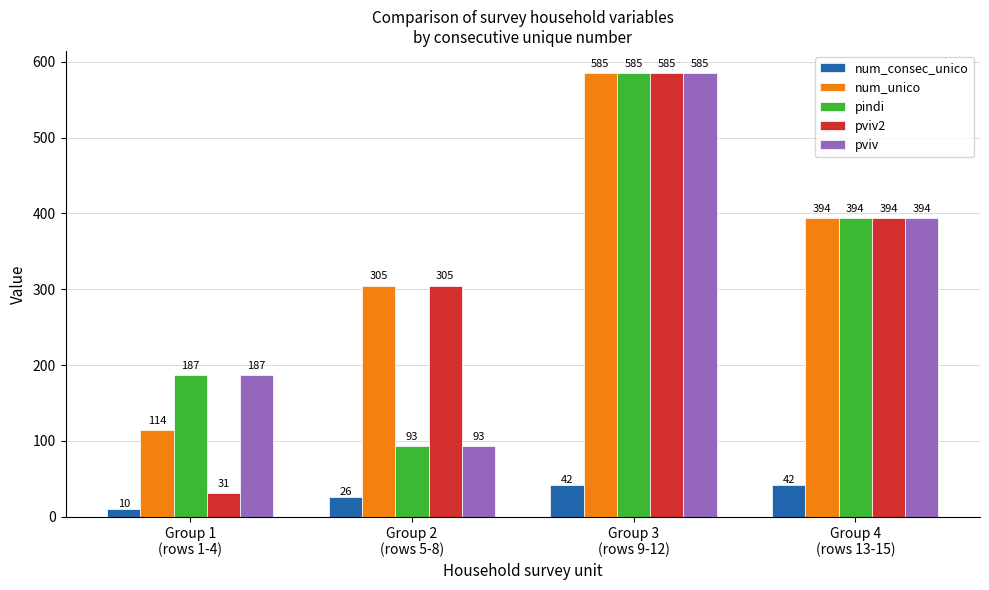

What are all the series names shown in the legend?

num_consec_unico, num_unico, pindi, pviv2, pviv